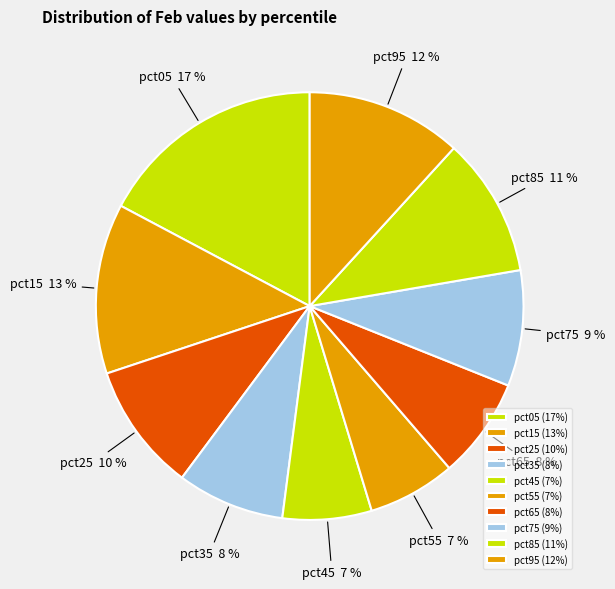

Count the number of slices in the pie.

10